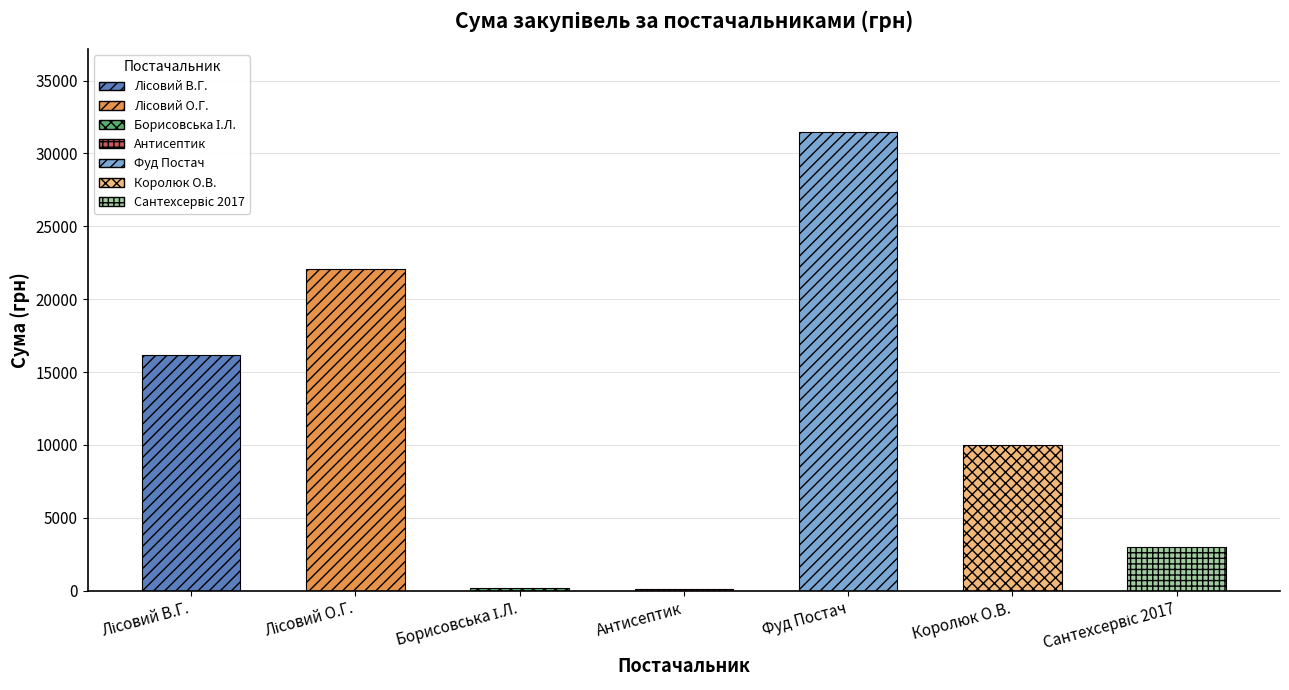

Where is the data nearest to the value 15820?

ФОП "Лісовий В.Г."